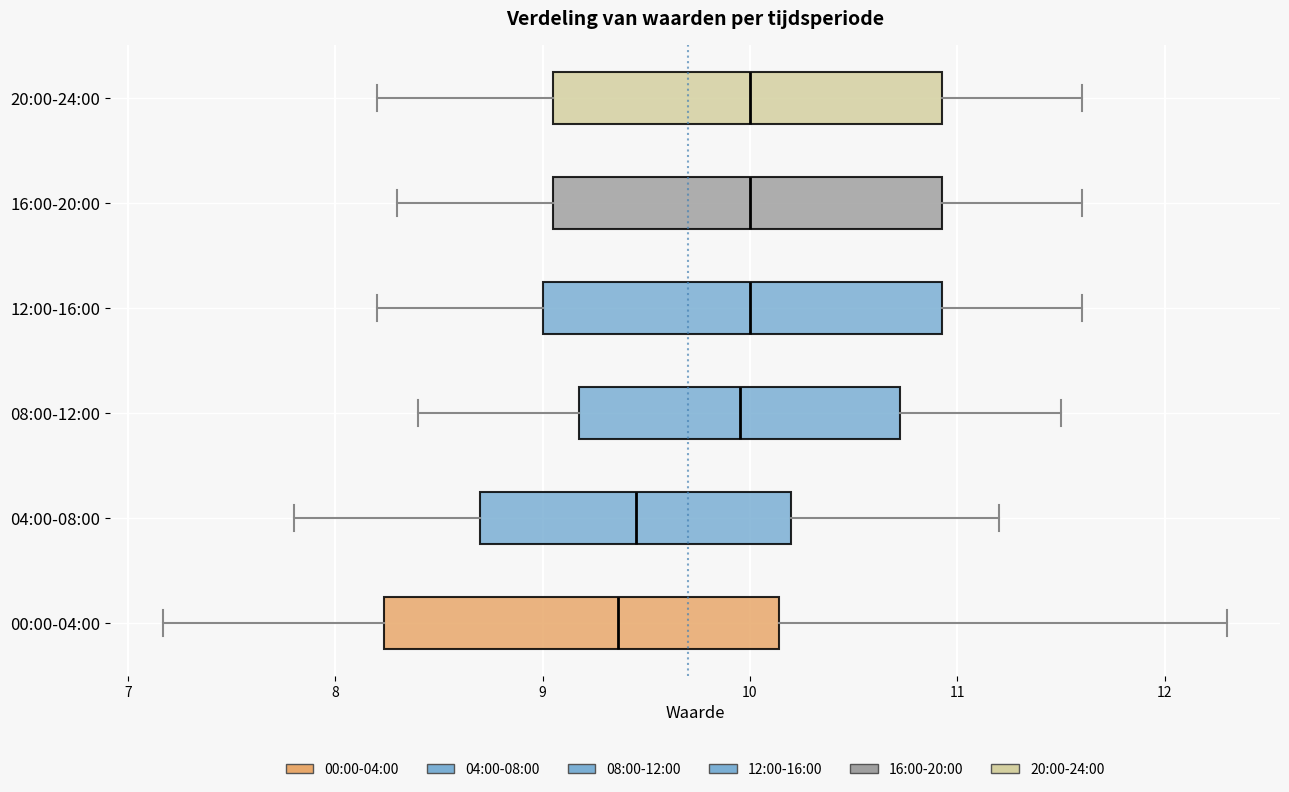

Reading bottom to top, read every box against the x-axis: the position of its median line, the range the box covers, and the ends of its whiskers. The values are not printed on the chart, so give them approximately, as read against the axis.

00:00-04:00: median 9.4, box 8.2 to 10.1, whiskers 7.2 to 12.3
04:00-08:00: median 9.5, box 8.7 to 10.2, whiskers 7.8 to 11.2
08:00-12:00: median 10.0, box 9.2 to 10.7, whiskers 8.4 to 11.5
12:00-16:00: median 10.0, box 9.0 to 10.9, whiskers 8.2 to 11.6
16:00-20:00: median 10.0, box 9.1 to 10.9, whiskers 8.3 to 11.6
20:00-24:00: median 10.0, box 9.1 to 10.9, whiskers 8.2 to 11.6